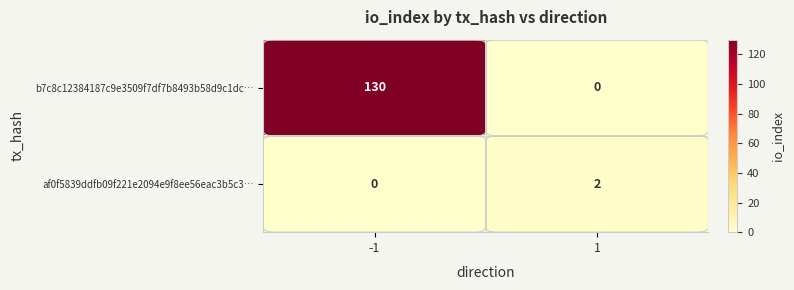

What value does the b7c8c12384187c9e3509f7df7b8493b58d9c1dc… series have at -1, to the nearest 10?

130